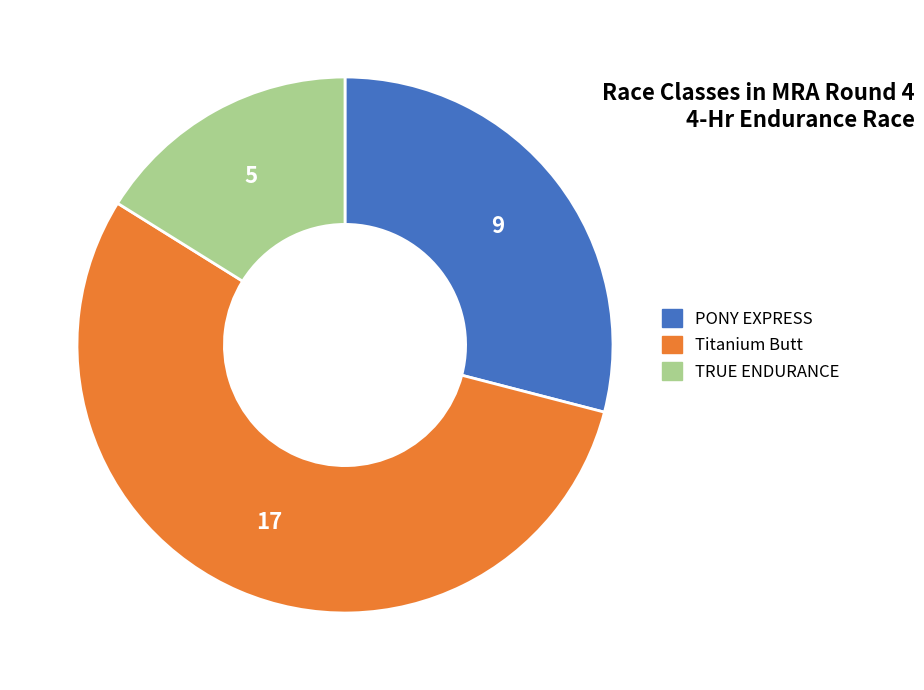

Which slice is the largest?

Titanium Butt